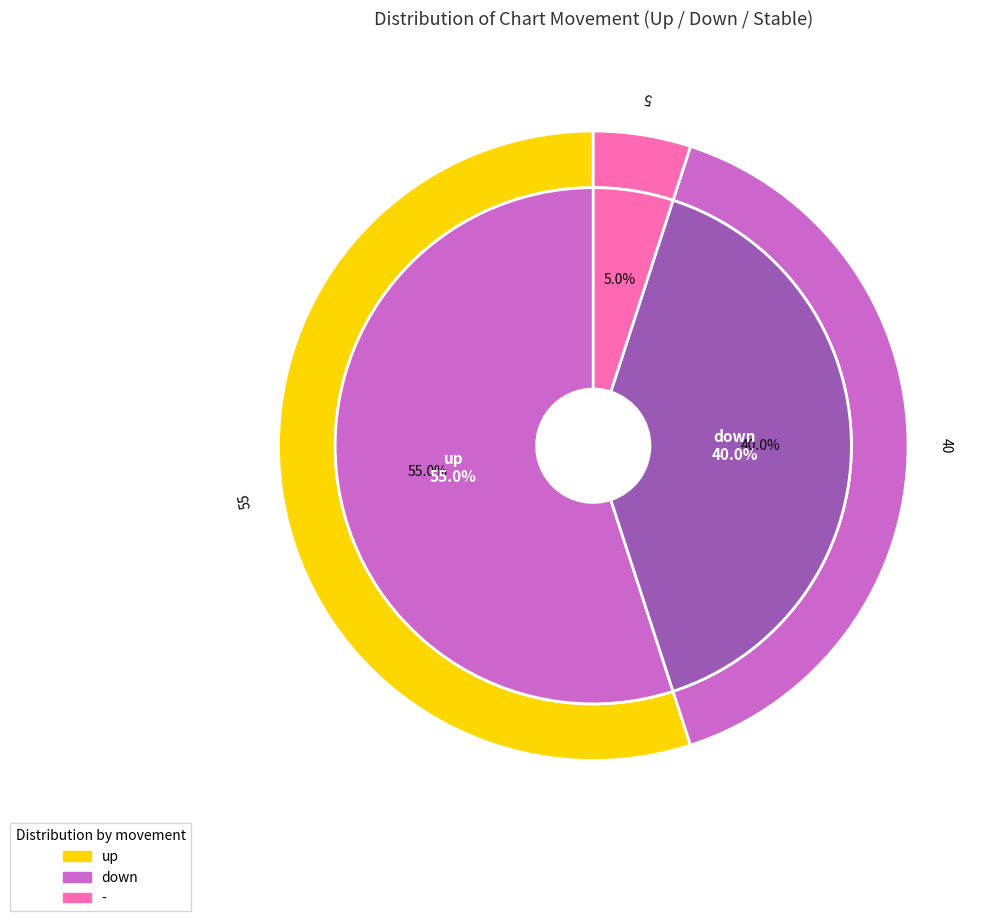

How many slices are in this pie chart?

3